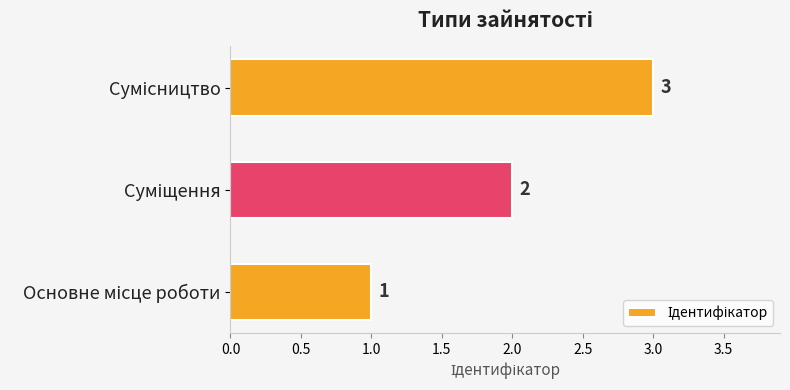

How many values are between 1 and 3?

3